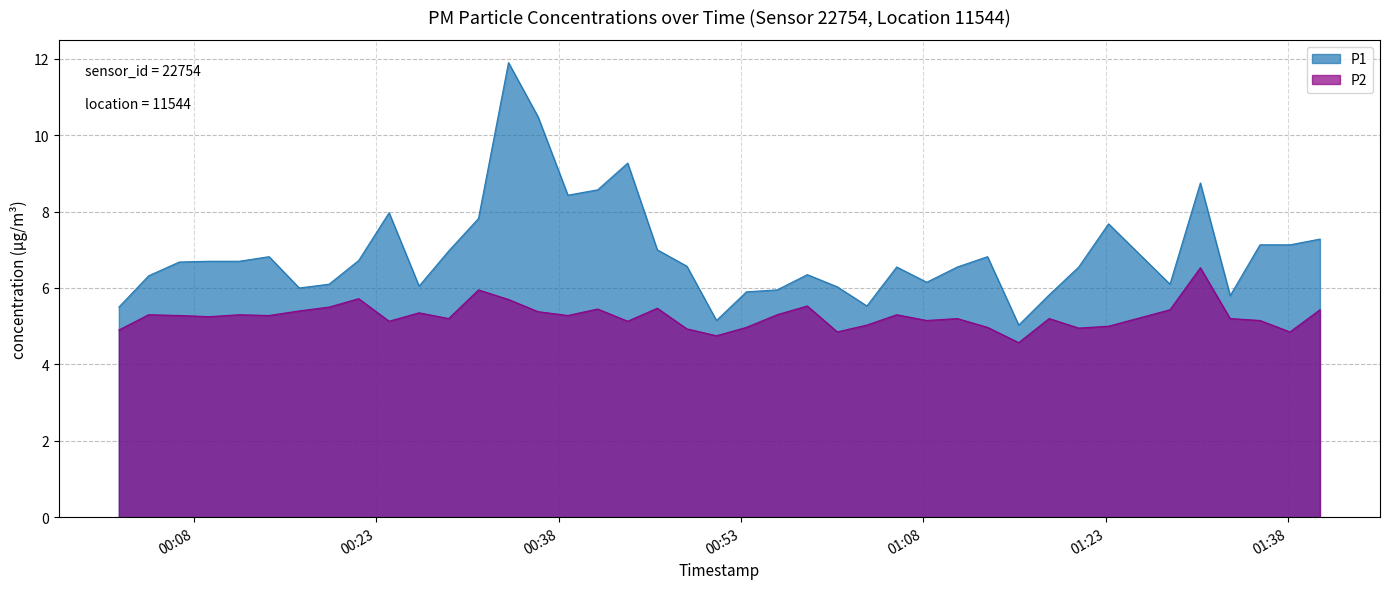

List the series in order of their peak value, highest first.

P1, P2